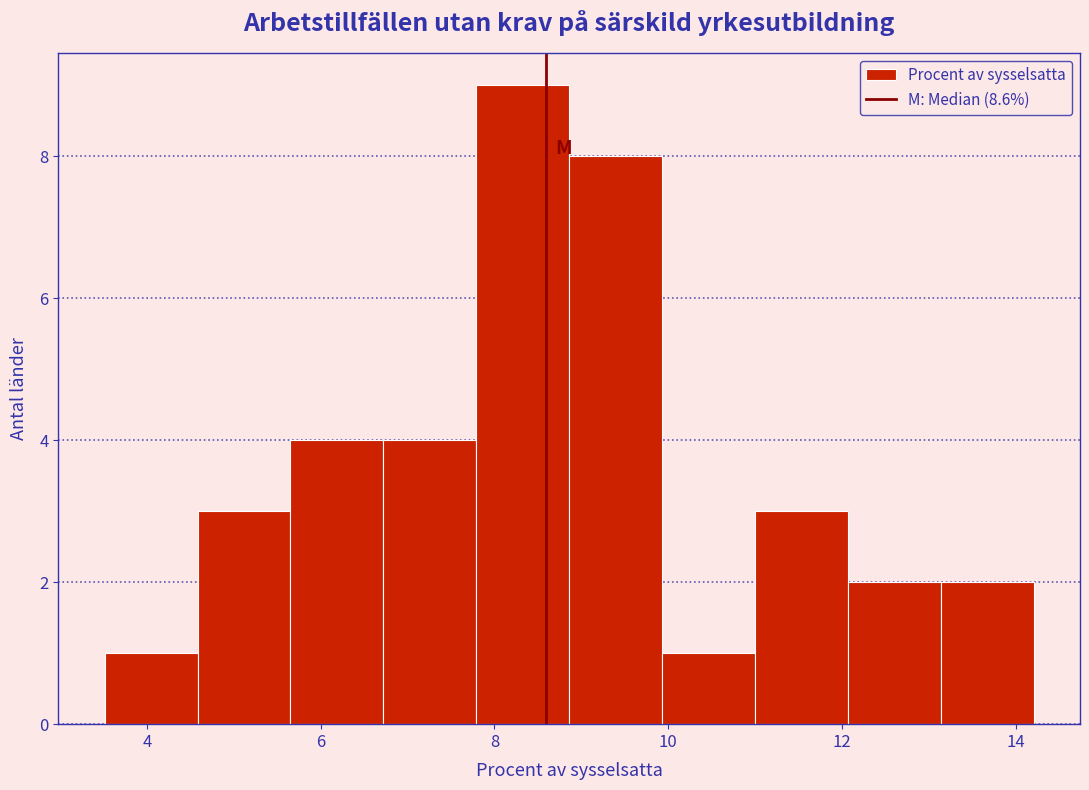

What is the height of the bar covering 6.8 to 7.8 on the x-axis? Neither the bar edges nor the heights are printed on the chart, so give them approximately, as read against the axes.

4